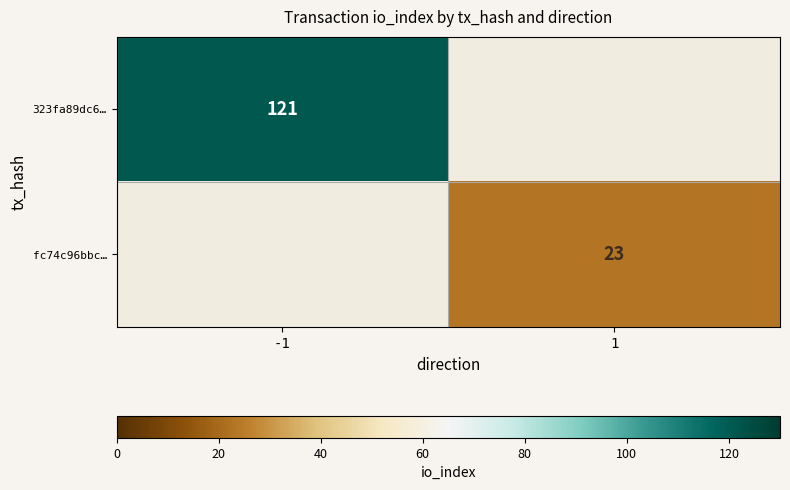

True or false: fc74c96bbc… has a value of 7 at 1.

False